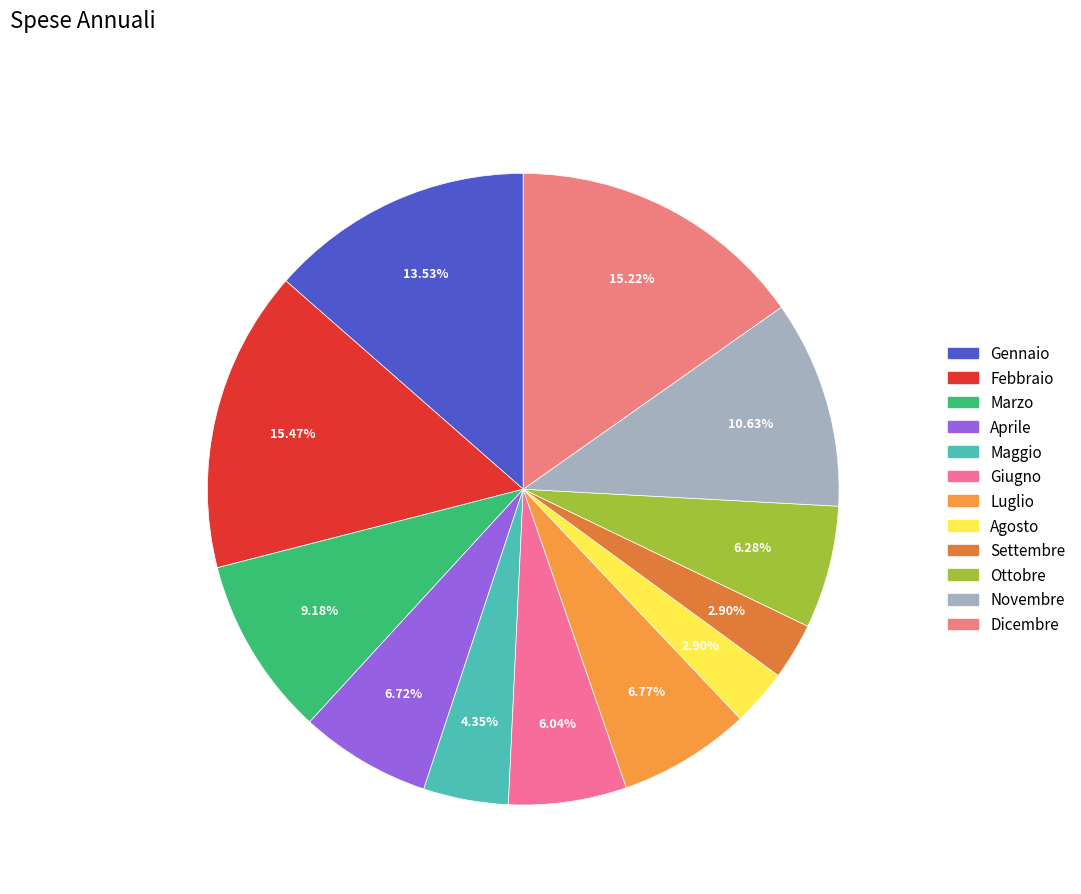

Count the number of slices in the pie.

12